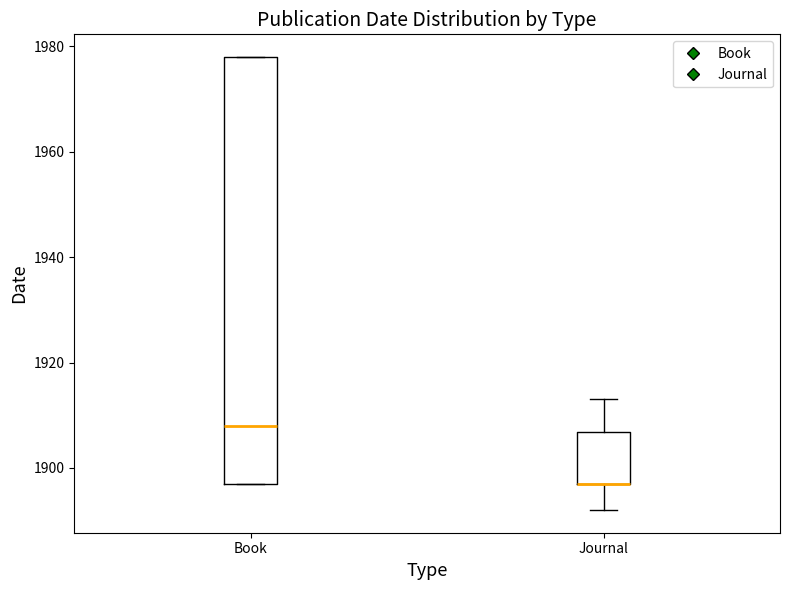

Comparing the boxes themselves (not the whiskers), which one is the tallest?

Book